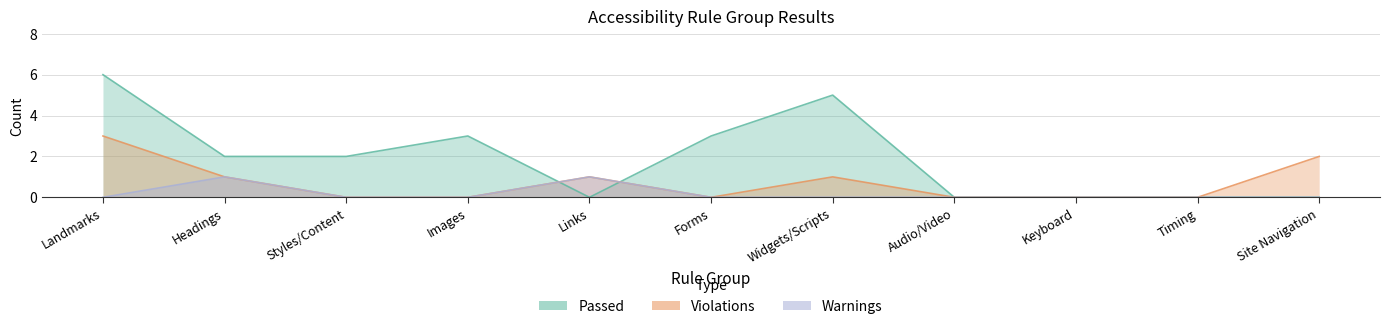

What are all the series names shown in the legend?

Passed, Violations, Warnings